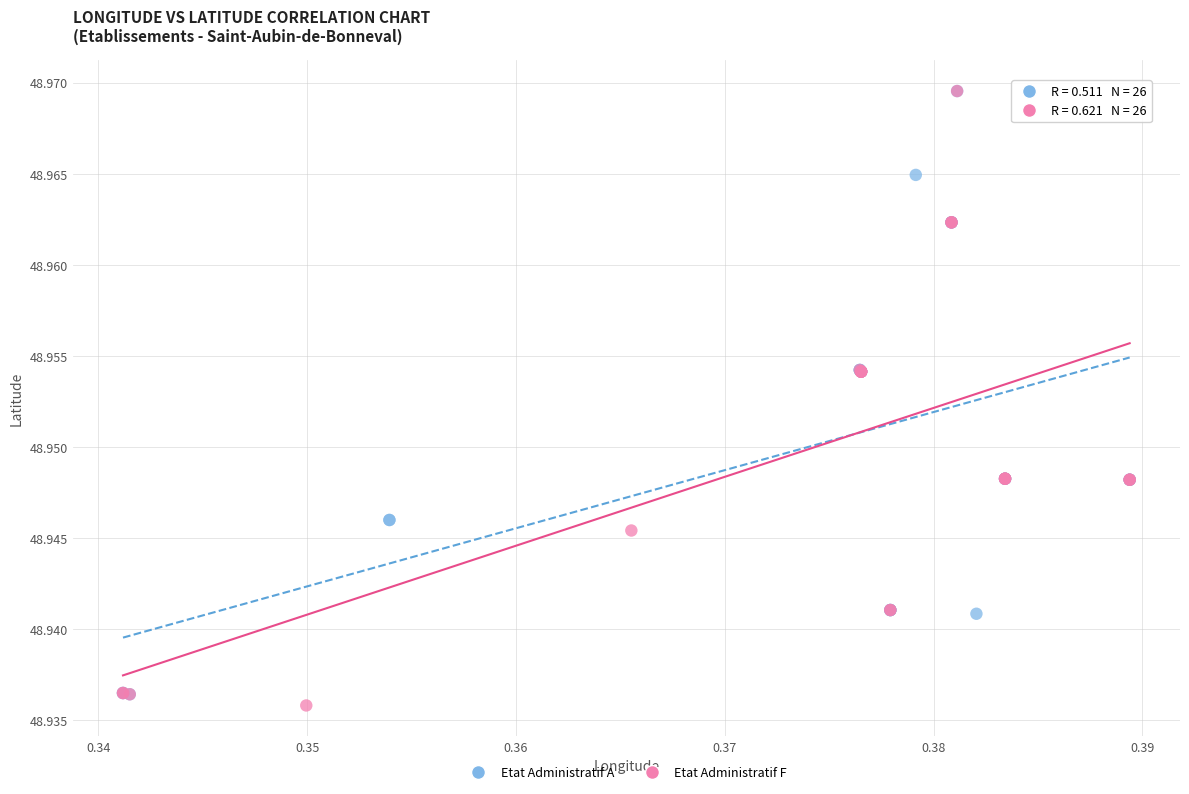

What are all the series names shown in the legend?

Etat Administratif A, Etat Administratif F